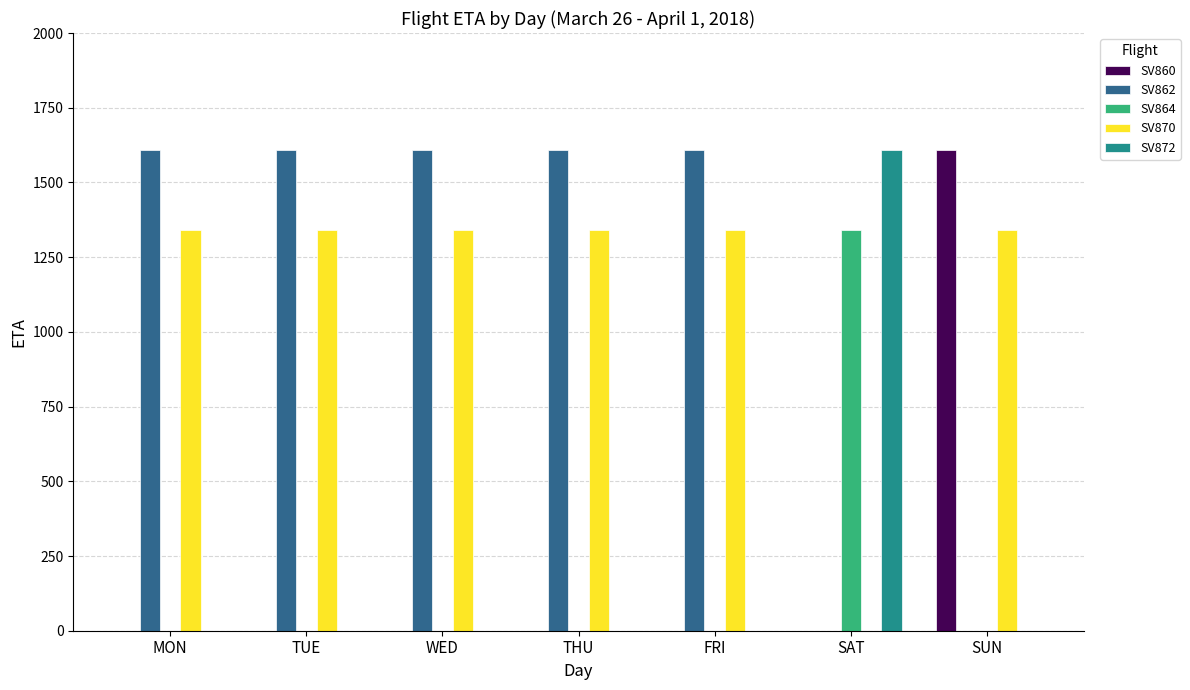

What is the total value across all series at THU?

2950